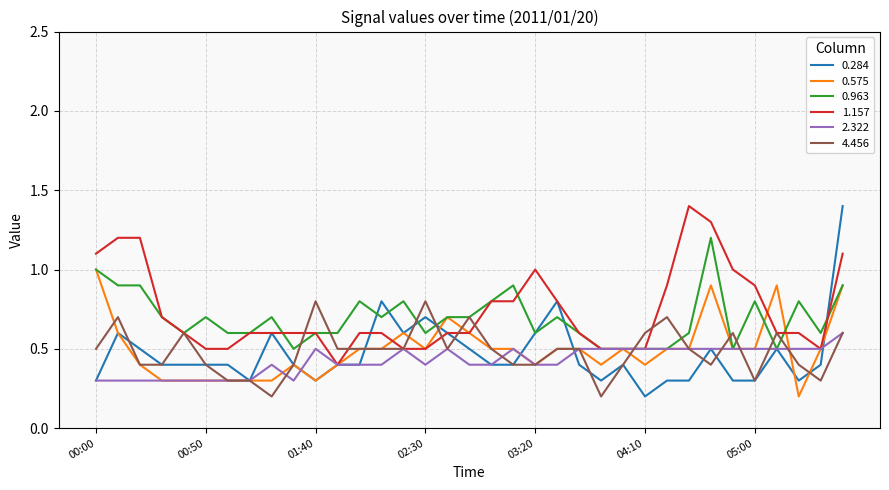

Reading right to left, list all the values displayed in this chart.

0.284: 1.4	0.4	0.3	0.5	0.3	0.3	0.5	0.3	0.3	0.2	0.4	0.3	0.4	0.8	0.6	0.4	0.4	0.5	0.6	0.7	0.6	0.8	0.4	0.4	0.3	0.4	0.6	0.3	0.4	0.4	0.4	0.4	0.5	0.6	0.3
0.575: 0.9	0.5	0.2	0.9	0.5	0.5	0.9	0.5	0.5	0.4	0.5	0.4	0.5	0.5	0.4	0.5	0.5	0.6	0.7	0.5	0.6	0.5	0.5	0.4	0.3	0.4	0.3	0.3	0.3	0.3	0.3	0.3	0.4	0.6	1.0
0.963: 0.9	0.6	0.8	0.5	0.8	0.5	1.2	0.6	0.5	0.5	0.5	0.5	0.6	0.7	0.6	0.9	0.8	0.7	0.7	0.6	0.8	0.7	0.8	0.6	0.6	0.5	0.7	0.6	0.6	0.7	0.6	0.7	0.9	0.9	1.0
1.157: 1.1	0.5	0.6	0.6	0.9	1.0	1.3	1.4	0.9	0.5	0.5	0.5	0.6	0.8	1.0	0.8	0.8	0.6	0.6	0.5	0.5	0.6	0.6	0.4	0.6	0.6	0.6	0.6	0.5	0.5	0.6	0.7	1.2	1.2	1.1
2.322: 0.6	0.5	0.5	0.5	0.5	0.5	0.5	0.5	0.5	0.5	0.5	0.5	0.5	0.4	0.4	0.5	0.4	0.4	0.5	0.4	0.5	0.4	0.4	0.4	0.5	0.3	0.4	0.3	0.3	0.3	0.3	0.3	0.3	0.3	0.3
4.456: 0.6	0.3	0.4	0.6	0.3	0.6	0.4	0.5	0.7	0.6	0.4	0.2	0.5	0.5	0.4	0.4	0.5	0.7	0.5	0.8	0.5	0.5	0.5	0.5	0.8	0.4	0.2	0.3	0.3	0.4	0.6	0.4	0.4	0.7	0.5